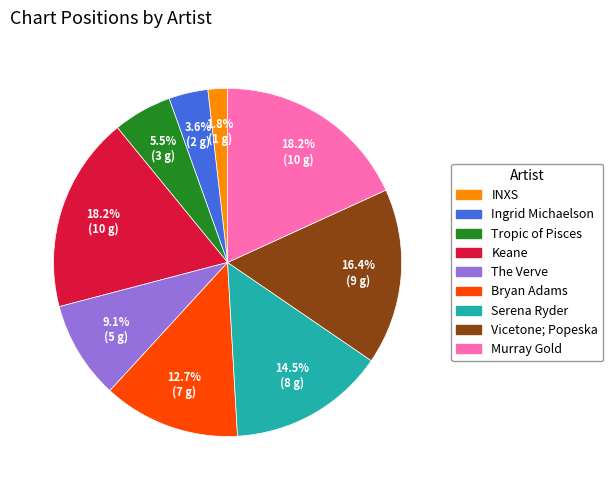

Is there a majority slice in this chart?

No